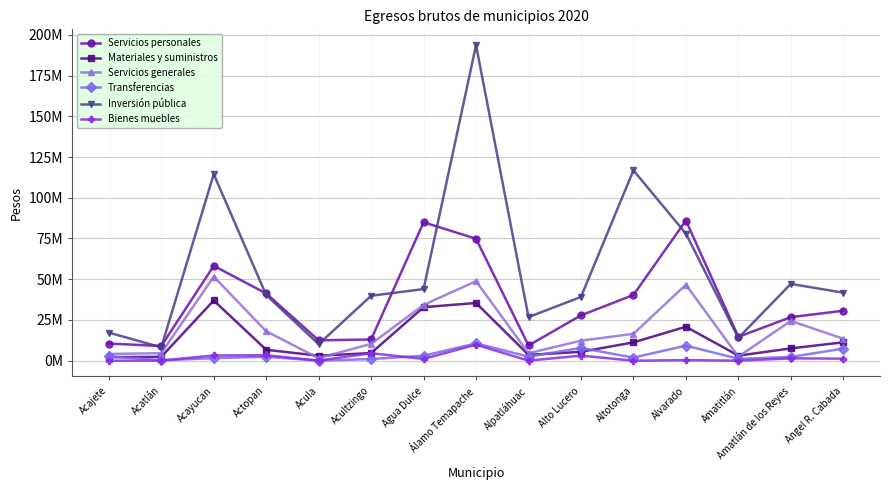

Which series has the widest spread of values?

Inversión pública